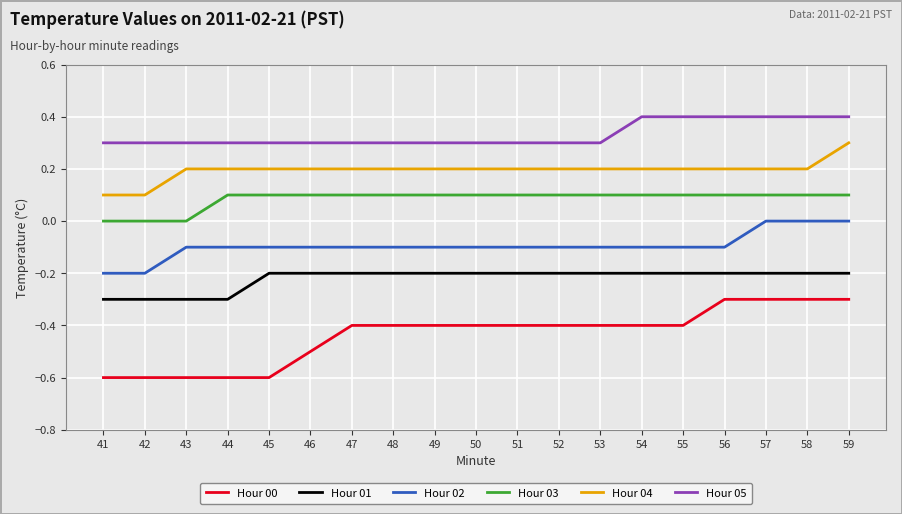

What is the difference between the highest and lowest values at 57?

0.7